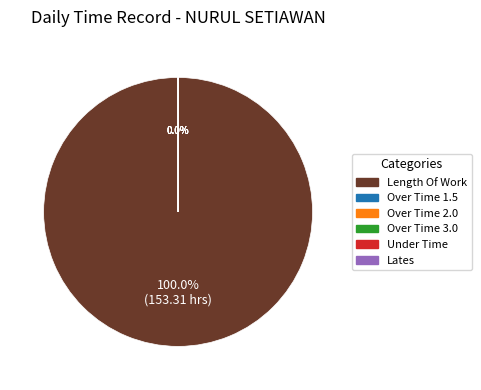

True or false: Under Time accounts for 5% of the total.

False